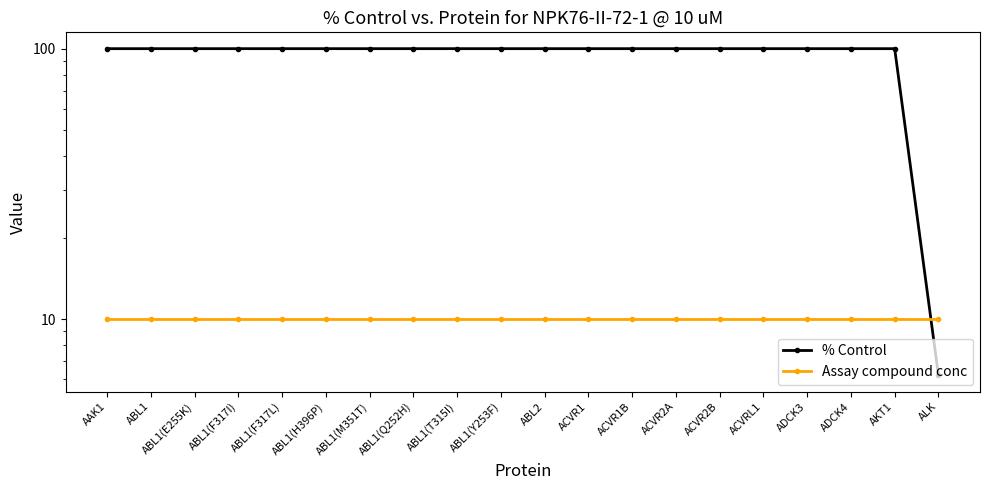

How many series are shown in this chart?

2